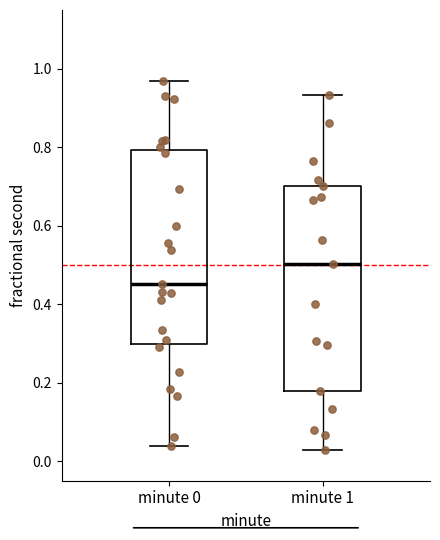

Reading left to right, transcribe this box plot: for each box, give where its median line is, the range the box spans, and where its two whiskers end, as read against the y-axis. The values are not printed on the chart, so give them approximately, as read against the axis.

minute 0: median 0.46, box 0.30 to 0.80, whiskers 0.04 to 0.98
minute 1: median 0.50, box 0.18 to 0.70, whiskers 0.02 to 0.94